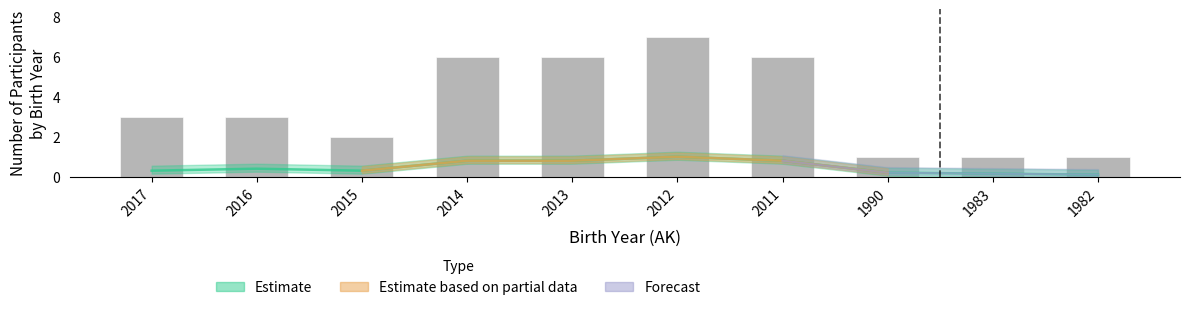

What is the change in value from 2016 to 1990?

-2